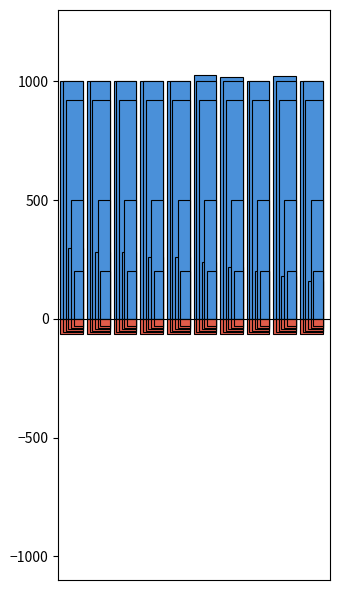

Which series has the largest range (max minus min)?

Positive_Max_cycle/20